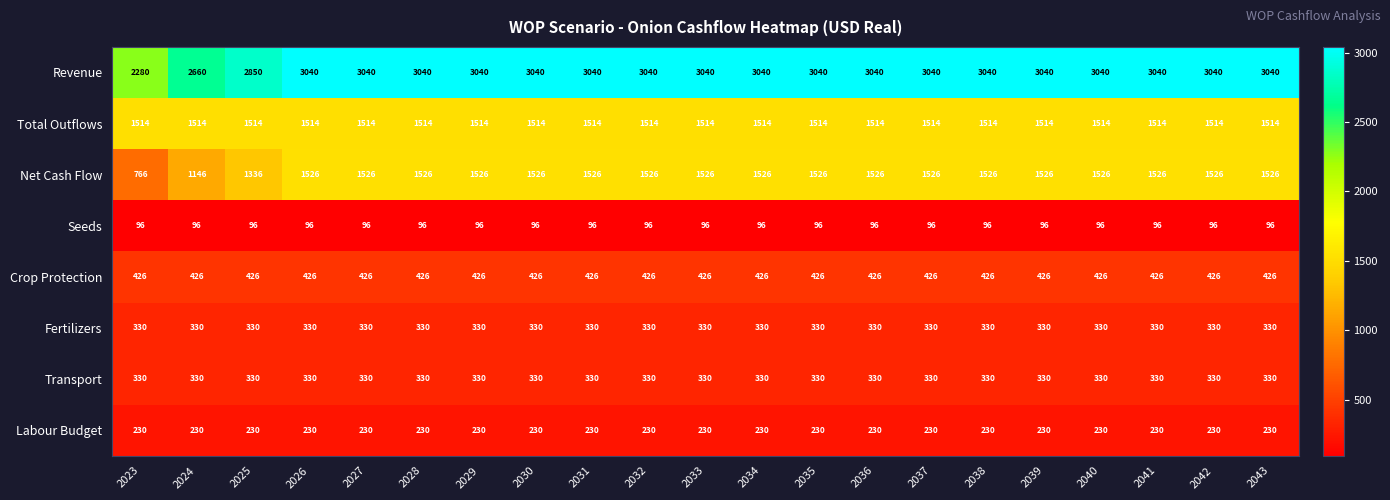

Which series has the largest total across all categories?

Revenue